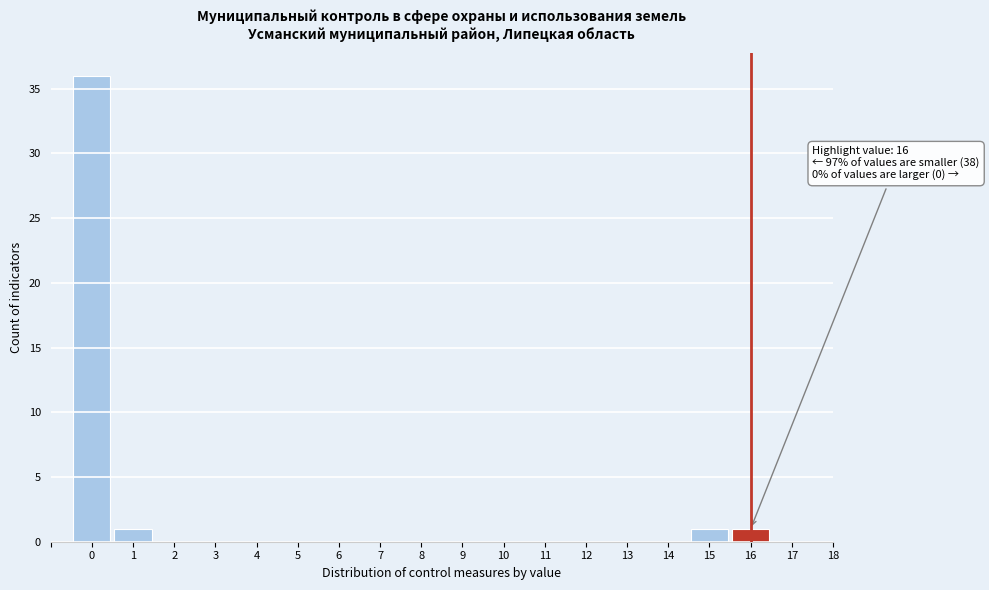

Which range on the x-axis has the tallest bar?

-0.5 to 0.5